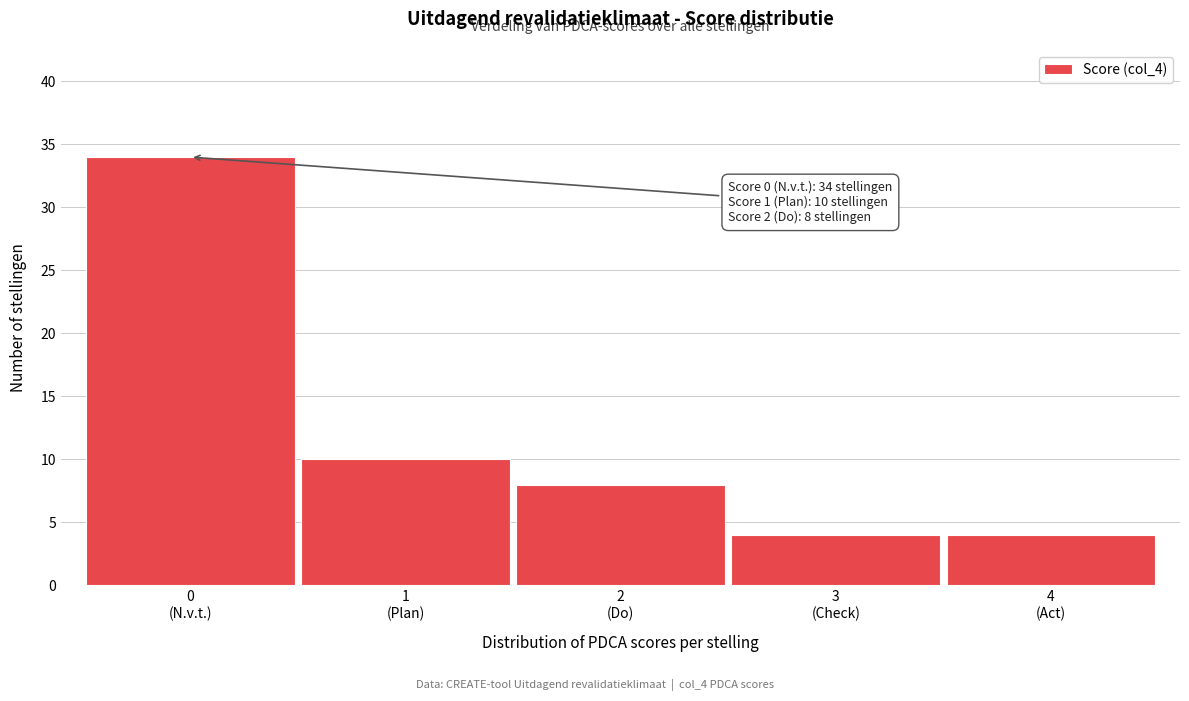

Reading left to right, extract all data points from this chart.

34	10	8	4	4